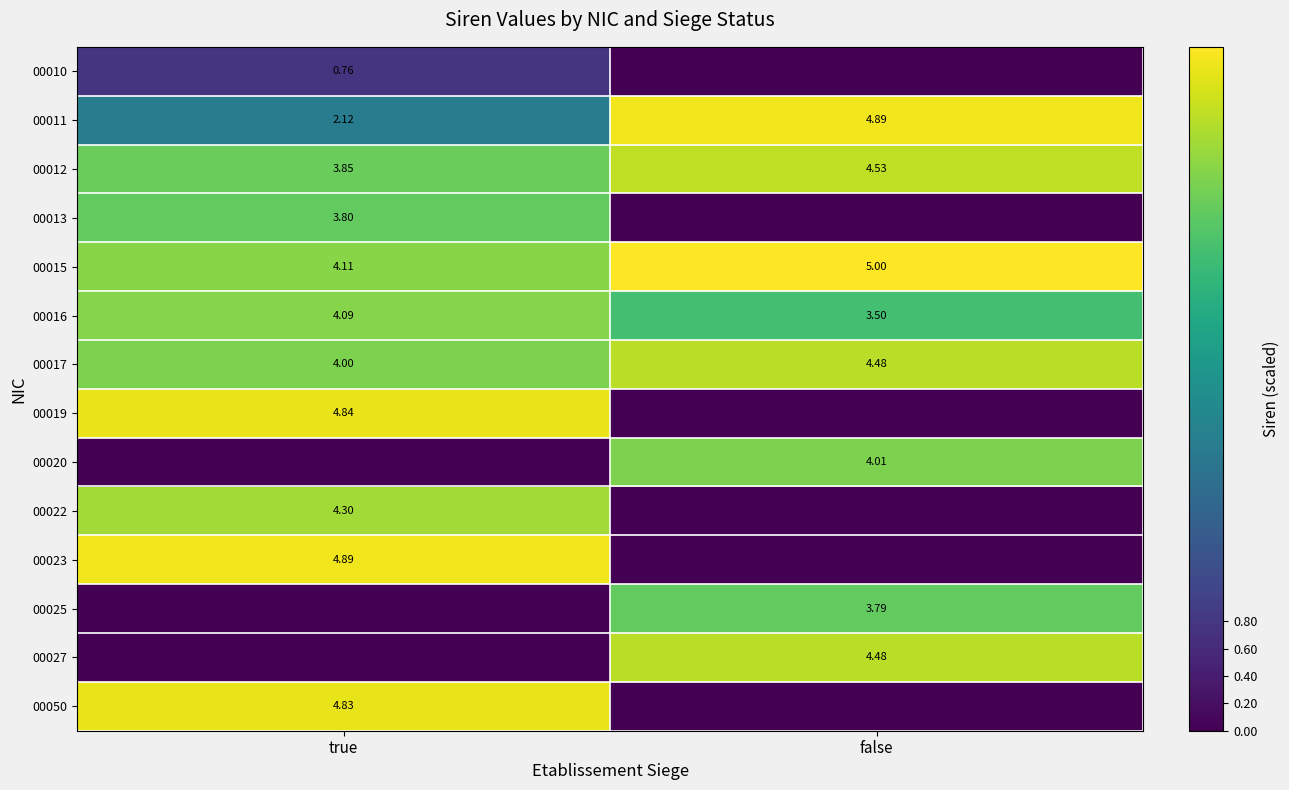

Is the value of 00010 at true greater than the value of 00025 at true?

Yes